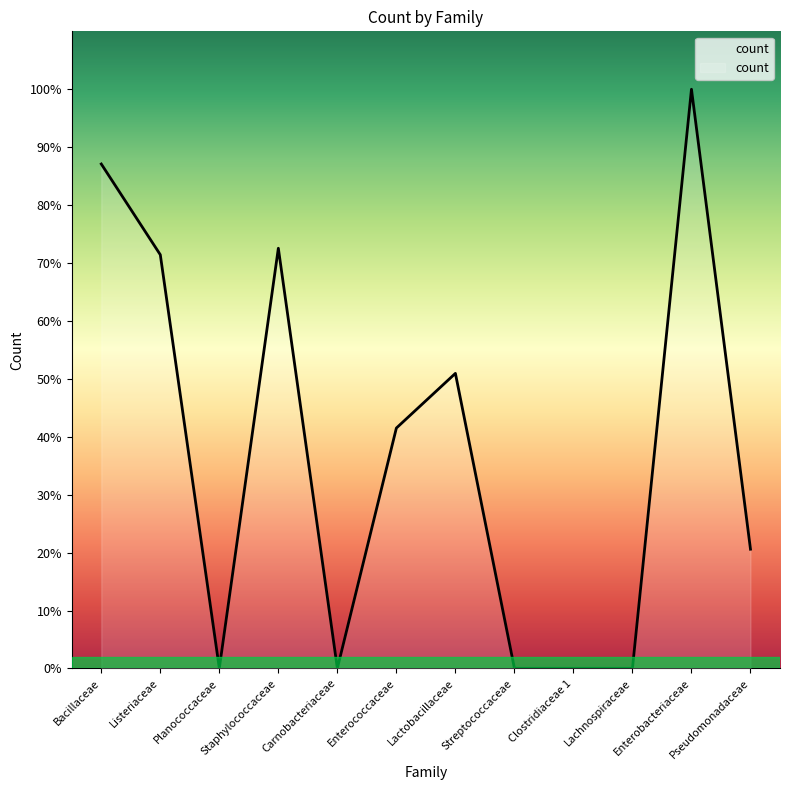

Is this an area chart (filled region under the line)?

Yes